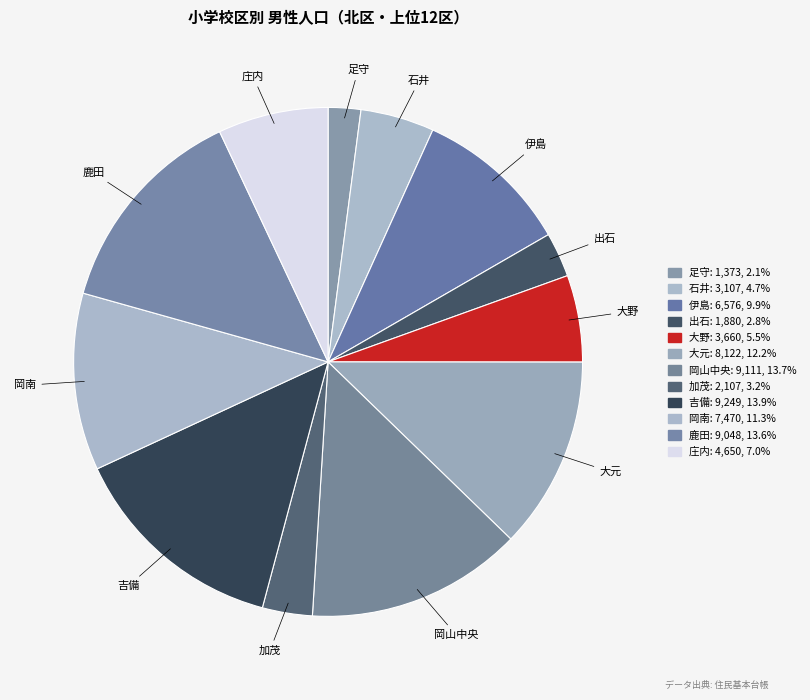

How many segments does this pie chart have?

12